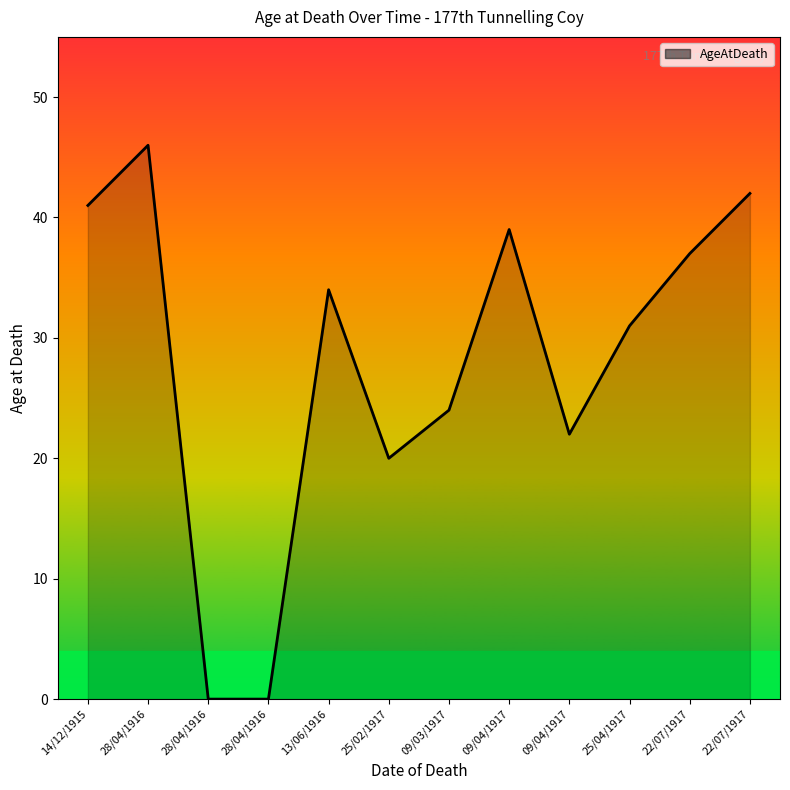

How many points are lower than both their immediate neighbors (excluding endpoints)?

2